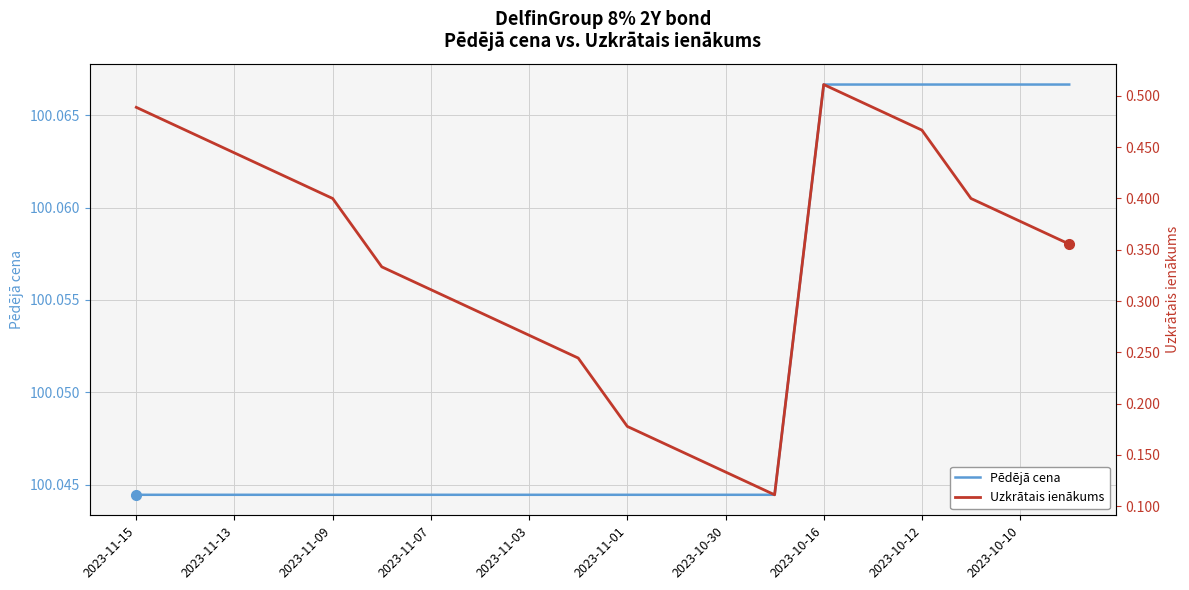

List the series in order of their overall mean, lowest first.

Uzkrātais ienākums, Pēdējā cena